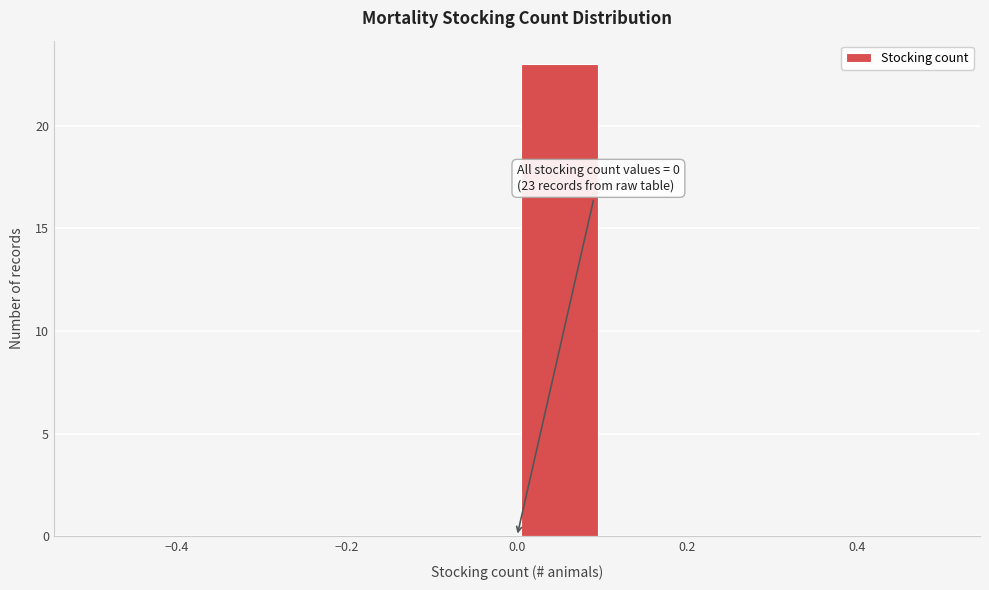

Which range on the x-axis has the tallest bar?

0.0 to 0.1